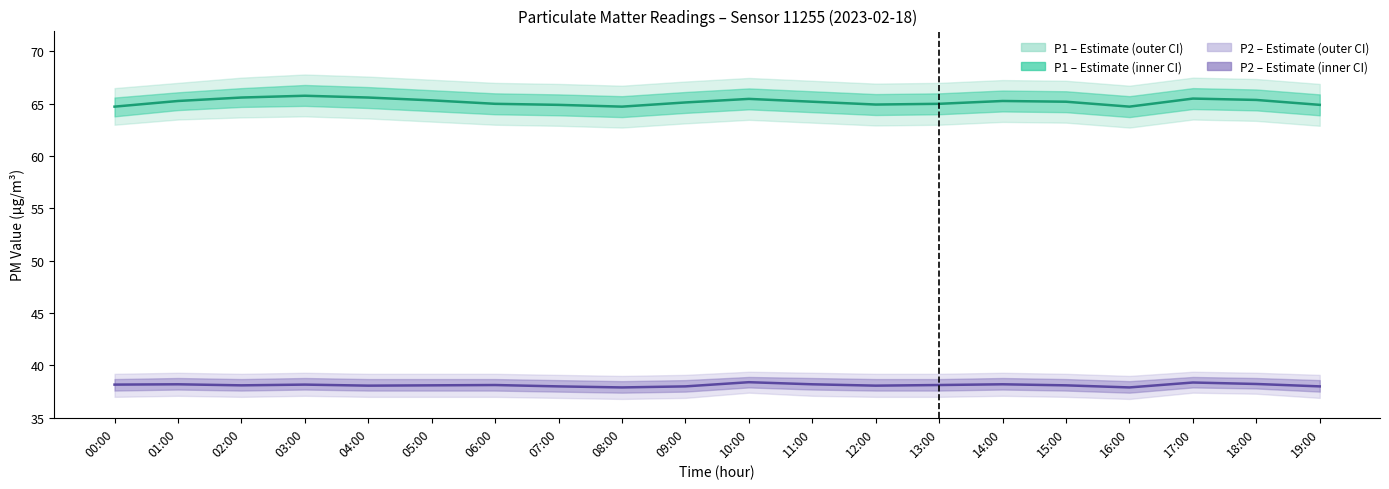

What is the difference between the maximum and minimum values in the P1 series?

1.0